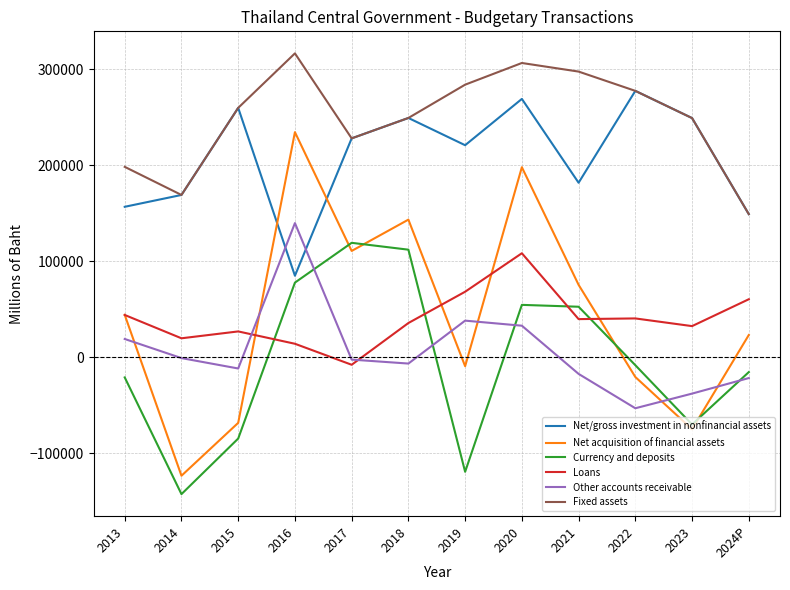

Is this an area chart (filled region under the line)?

No